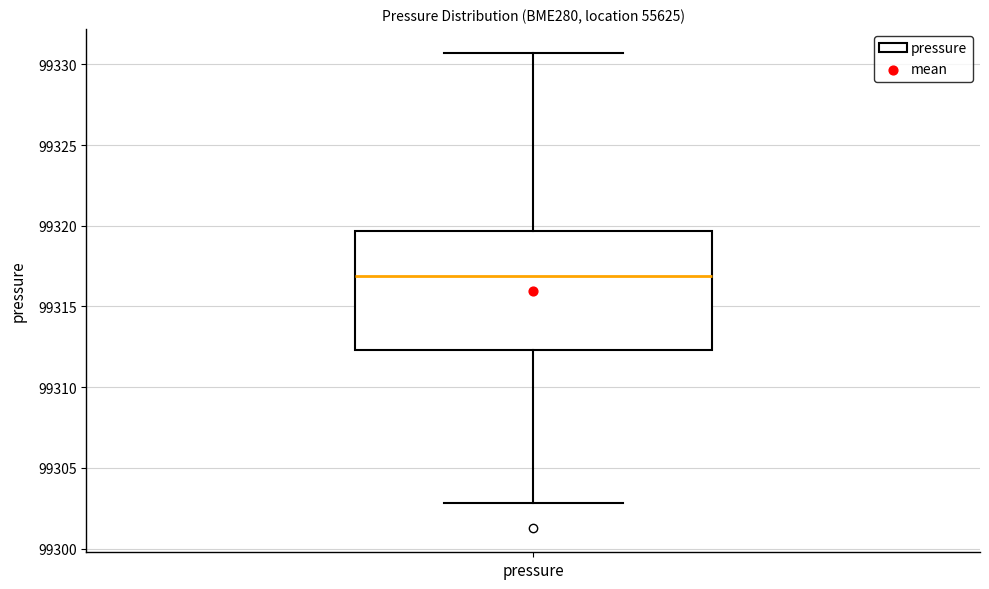

Transcribe this box plot: give where the median line is, the range the box spans, and where the two whiskers end, as read against the y-axis. The values are not printed on the chart, so give them approximately, as read against the axis.

median 99317.0, box 99312.5 to 99319.5, whiskers 99303.0 to 99330.5